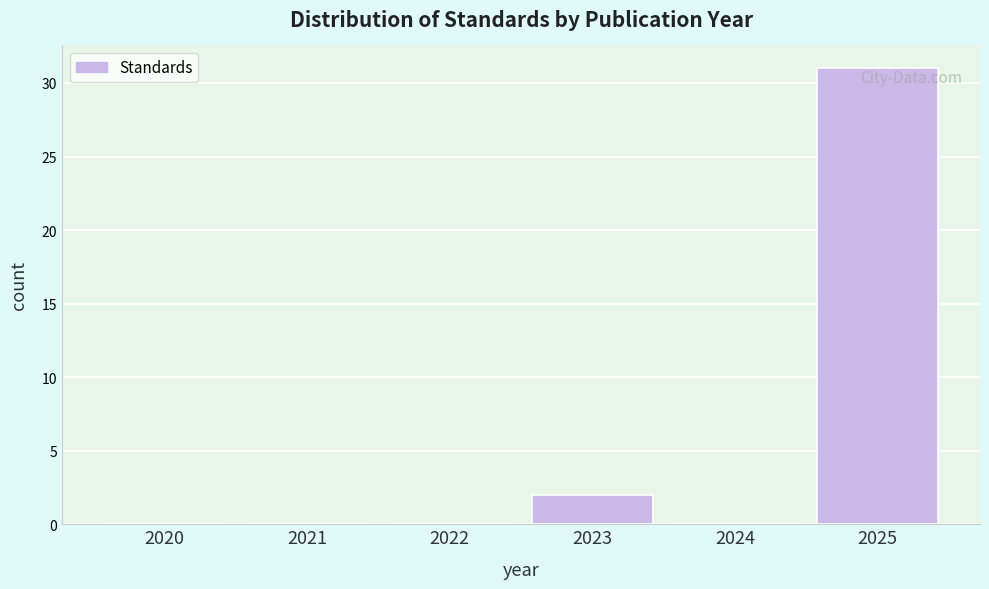

Reading right to left, list all the values displayed in this chart.

2025=31	2024=0	2023=2	2022=0	2021=0	2020=0